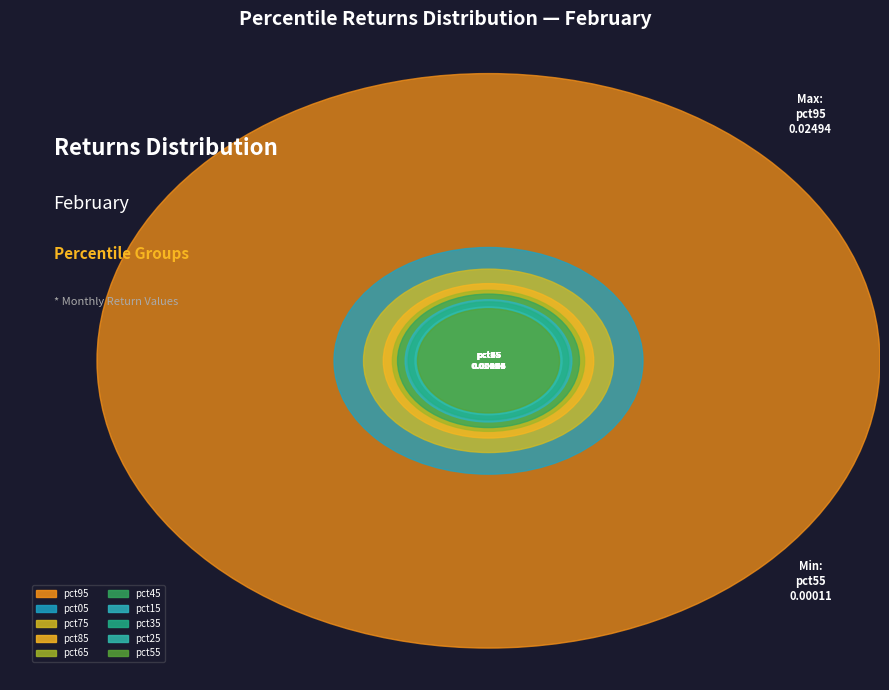

How much of the chart is everything except pct05?

85.3%